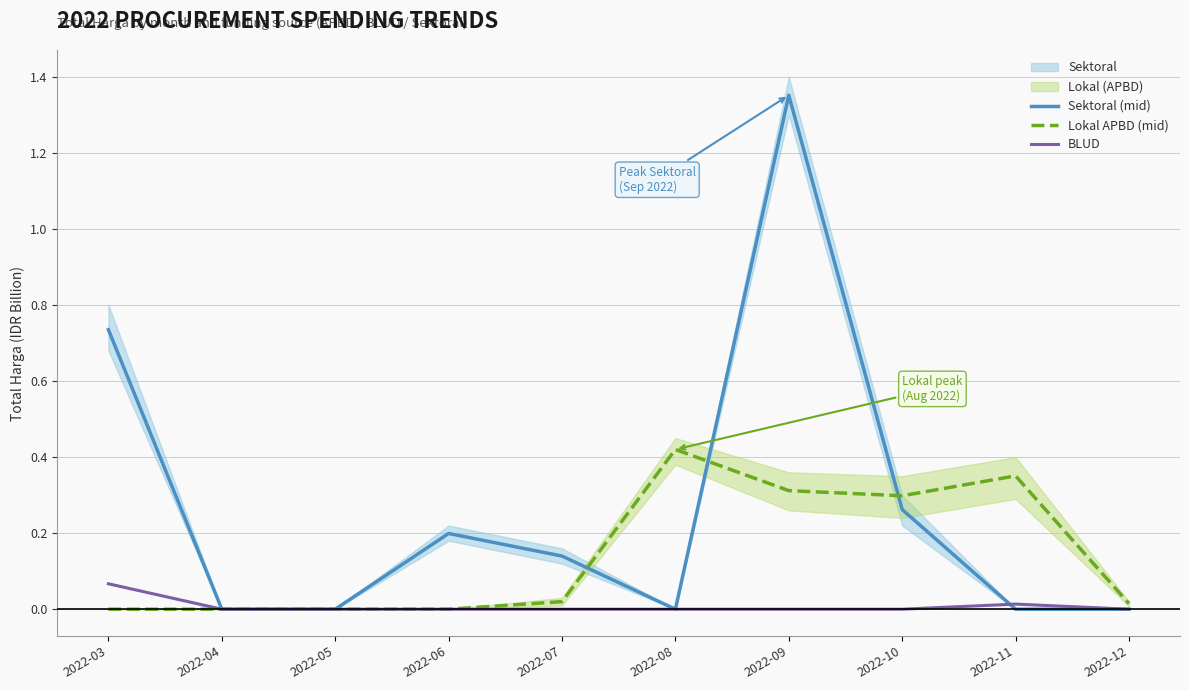

Reading right to left, extract all data points from this chart.

Sektoral (mid): 2022-12=0.0	2022-11=0.0	2022-10=0.3	2022-09=1.4	2022-08=0.0	2022-07=0.1	2022-06=0.2	2022-05=0.0	2022-04=0.0	2022-03=0.7
Lokal APBD (mid): 2022-12=0.0	2022-11=0.4	2022-10=0.3	2022-09=0.3	2022-08=0.4	2022-07=0.0	2022-06=0.0	2022-05=0.0	2022-04=0.0	2022-03=0.0
BLUD: 2022-12=0.0	2022-11=0.0	2022-10=0.0	2022-09=0.0	2022-08=0.0	2022-07=0.0	2022-06=0.0	2022-05=0.0	2022-04=0.0	2022-03=0.1